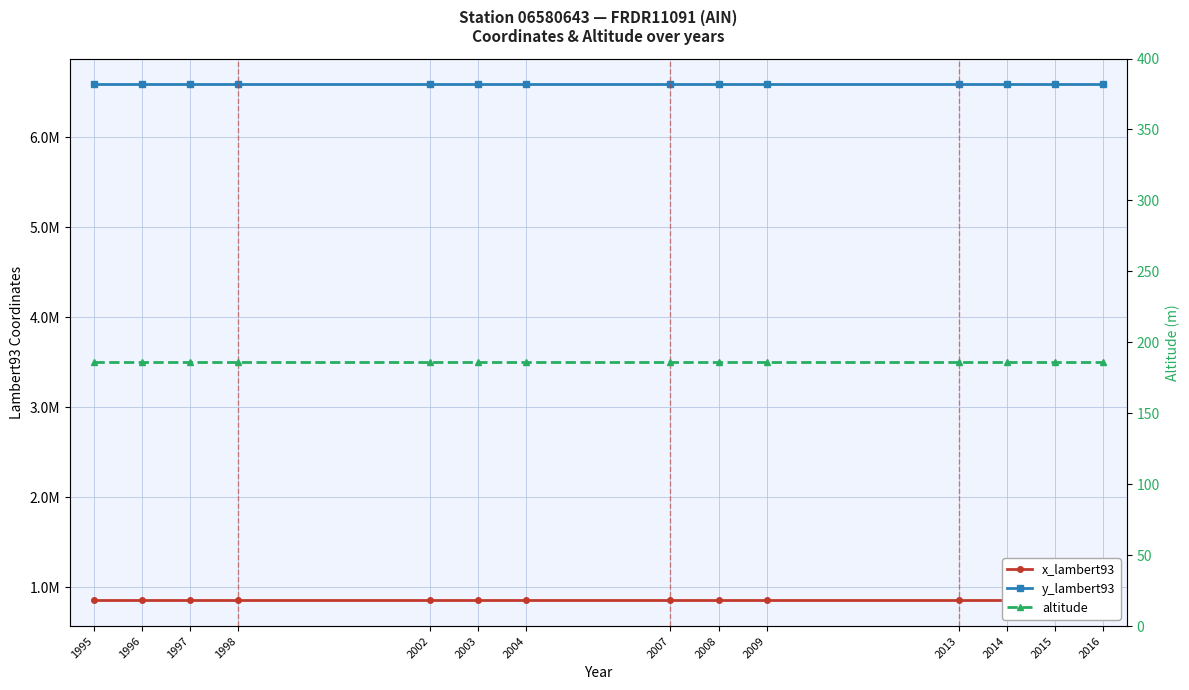

The altitude series shows 254 at 1997. True or false?

False